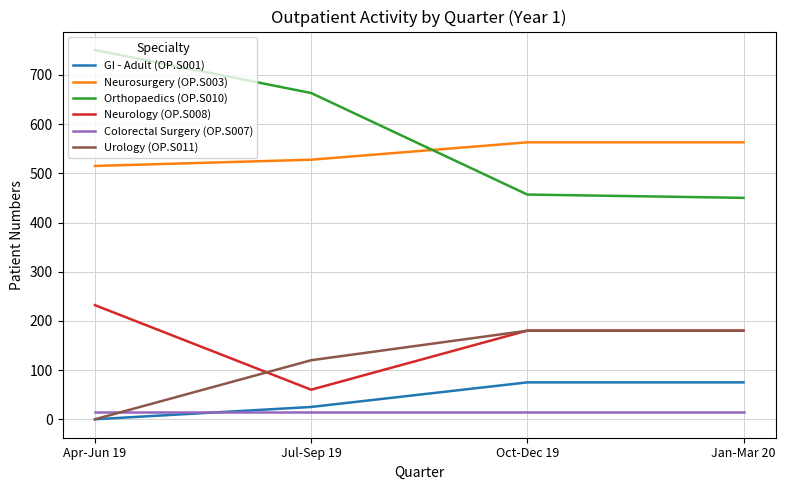

Rank the series by their maximum value, from lowest to highest.

Colorectal Surgery (OP.S007), GI - Adult (OP.S001), Urology (OP.S011), Neurology (OP.S008), Neurosurgery (OP.S003), Orthopaedics (OP.S010)